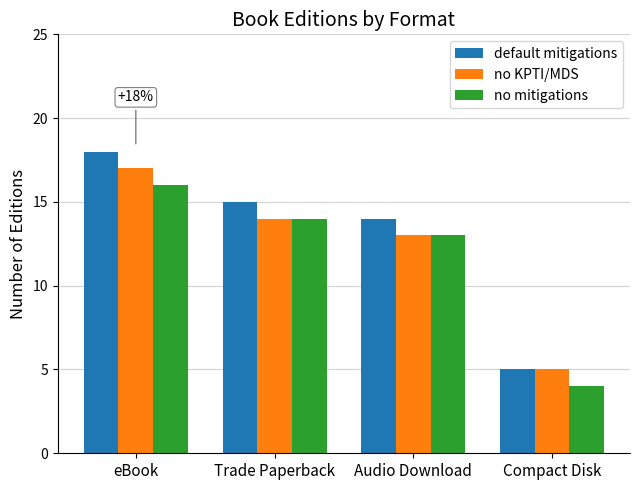

Count the number of data series in this chart.

3